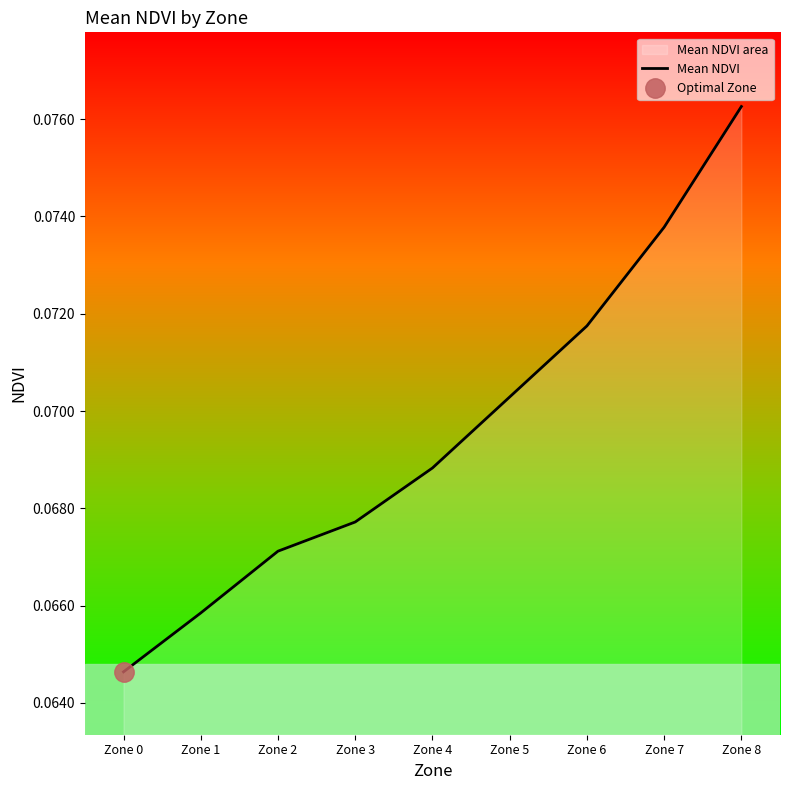

The chart shows a value of 0.1 at Zone 8. True or false?

True